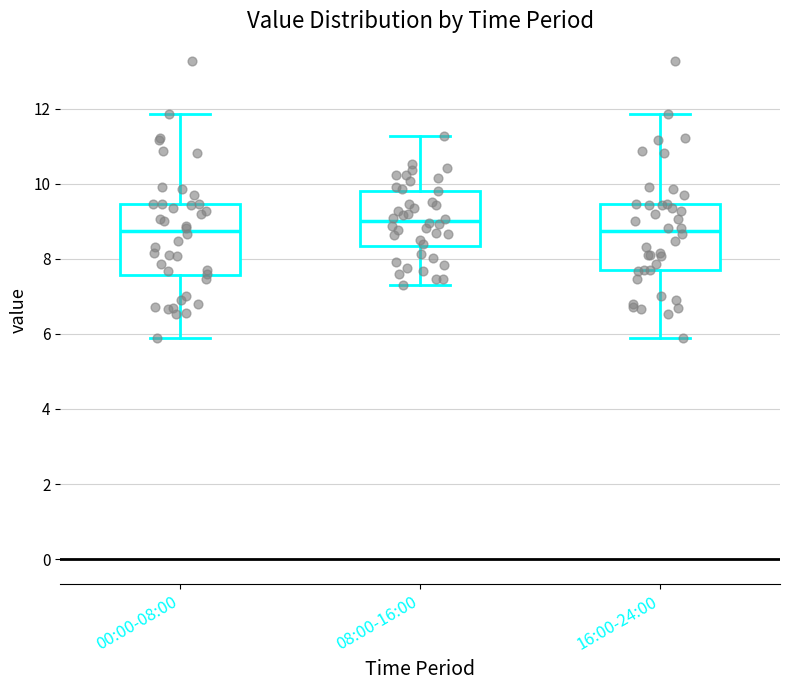

Reading left to right, transcribe this box plot: for each box, give where its median line is, the range the box spans, and where its two whiskers end, as read against the y-axis. The values are not printed on the chart, so give them approximately, as read against the axis.

00:00-08:00: median 8.8, box 7.6 to 9.4, whiskers 6.0 to 11.8
08:00-16:00: median 9.0, box 8.4 to 9.8, whiskers 7.4 to 11.2
16:00-24:00: median 8.8, box 7.6 to 9.4, whiskers 6.0 to 11.8